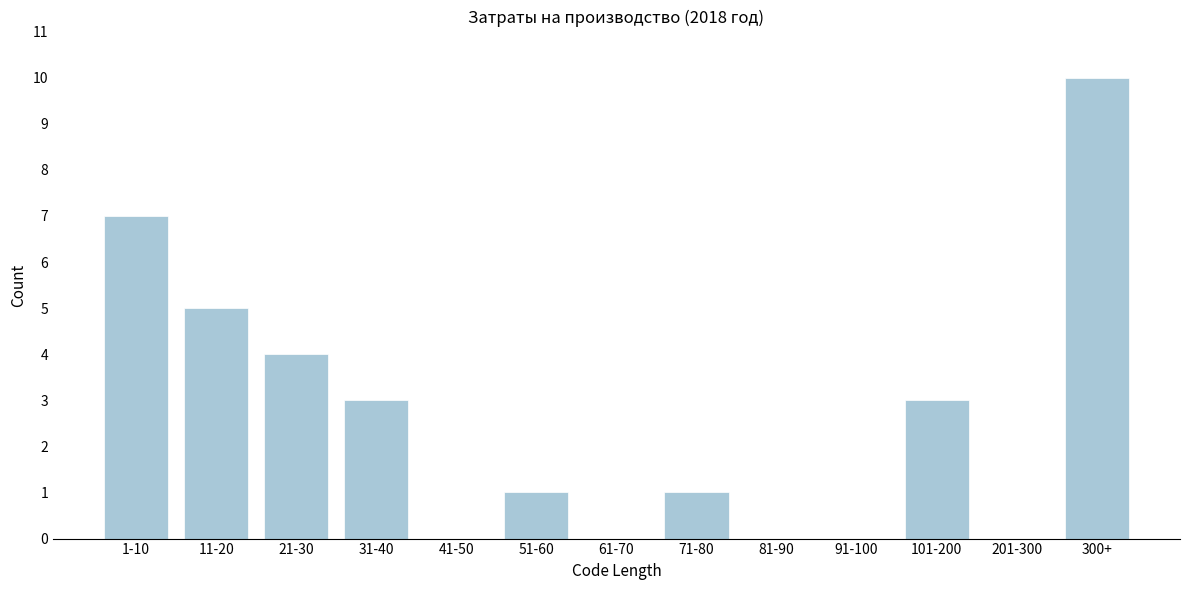

Reading left to right, extract all data points from this chart.

1-10=7	11-20=5	21-30=4	31-40=3	41-50=0	51-60=1	61-70=0	71-80=1	81-90=0	91-100=0	101-200=3	201-300=0	300+=10